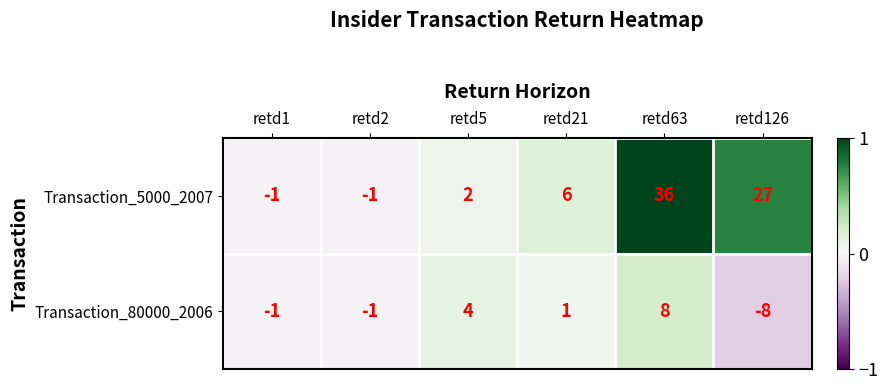

What is the spread (max minus min) of values at retd5?

2